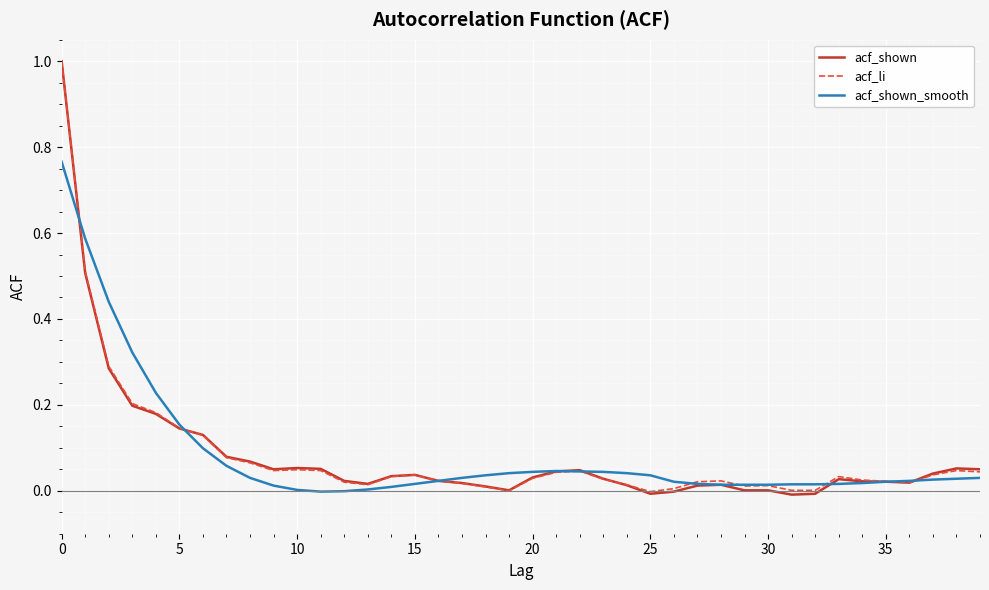

What is the maximum value for acf_shown?

1.0